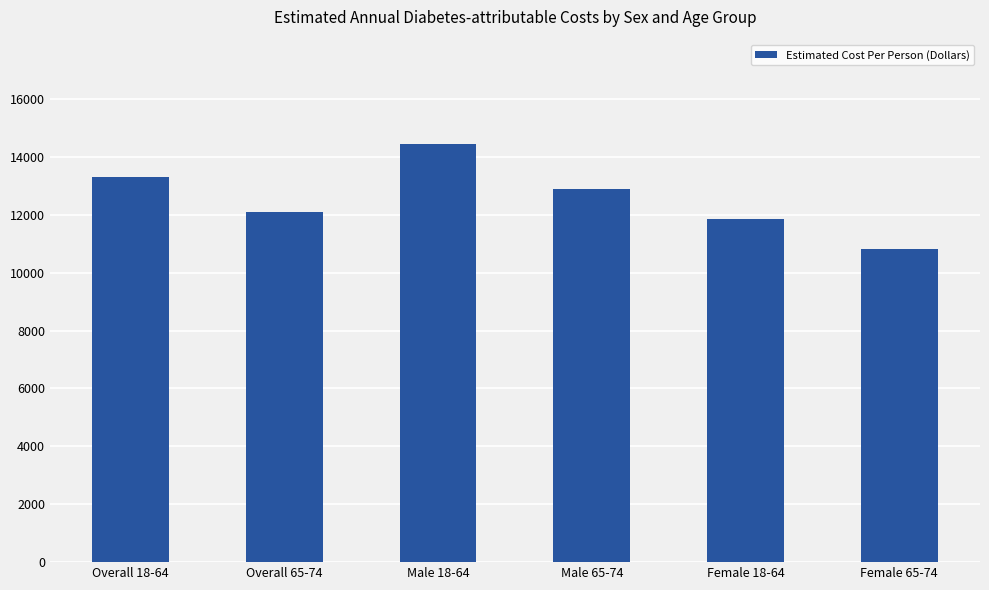

What is the value of the 6th bar from the left?

10821